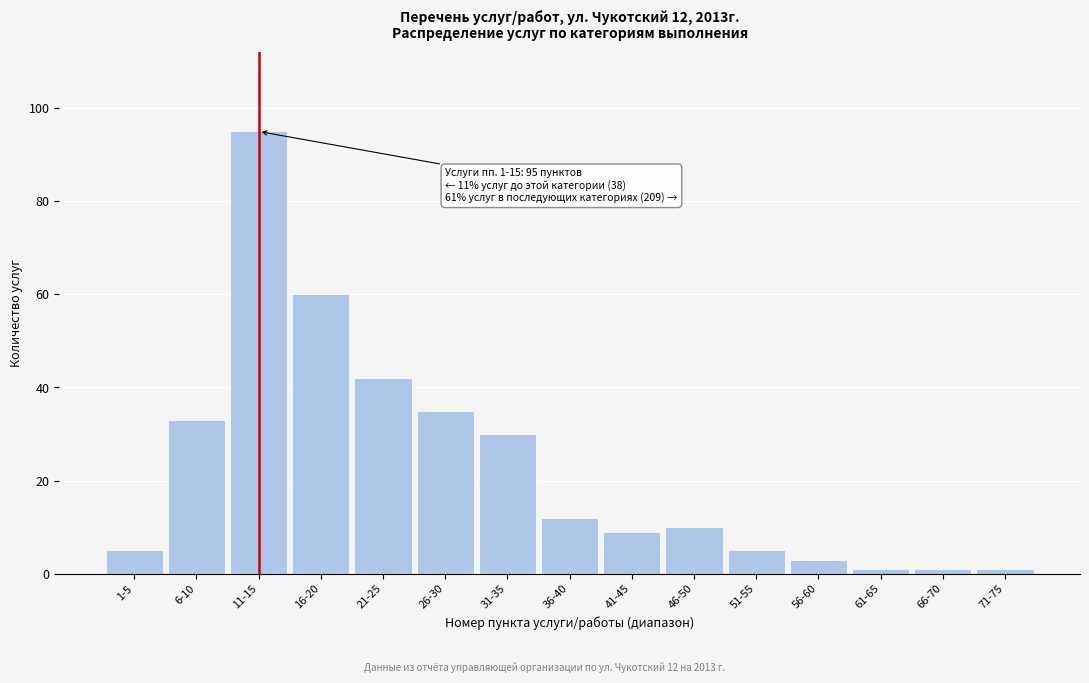

Reading left to right, extract all data points from this chart.

1-5=5	6-10=33	11-15=95	16-20=60	21-25=42	26-30=35	31-35=30	36-40=12	41-45=9	46-50=10	51-55=5	56-60=3	61-65=1	66-70=1	71-75=1